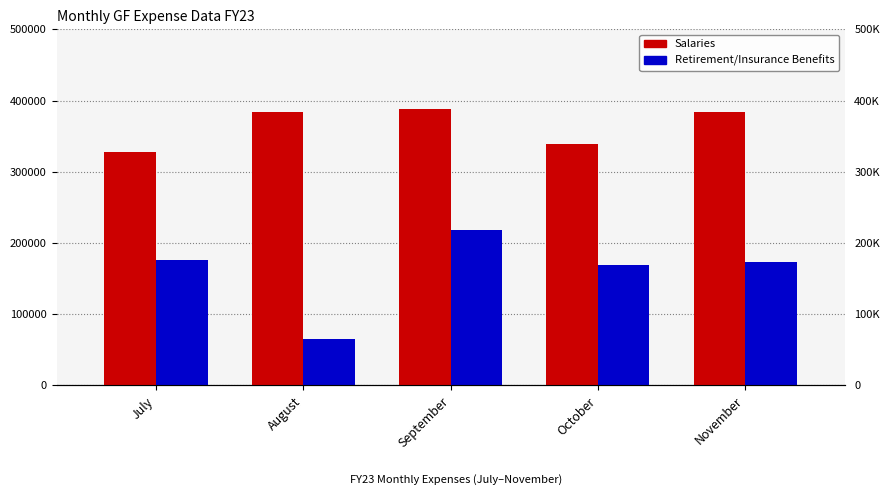

Is it true that Retirement/Insurance Benefits equals 169768.3 at October?

True